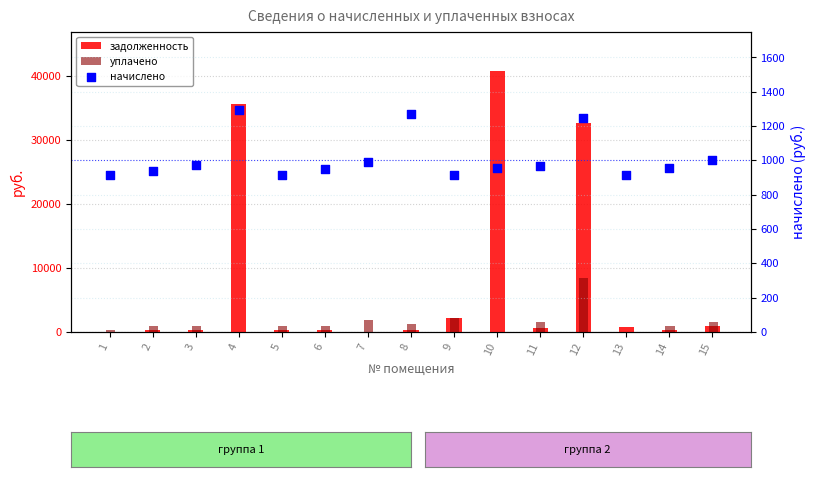

What is the total value across all series at 6?

2160.9